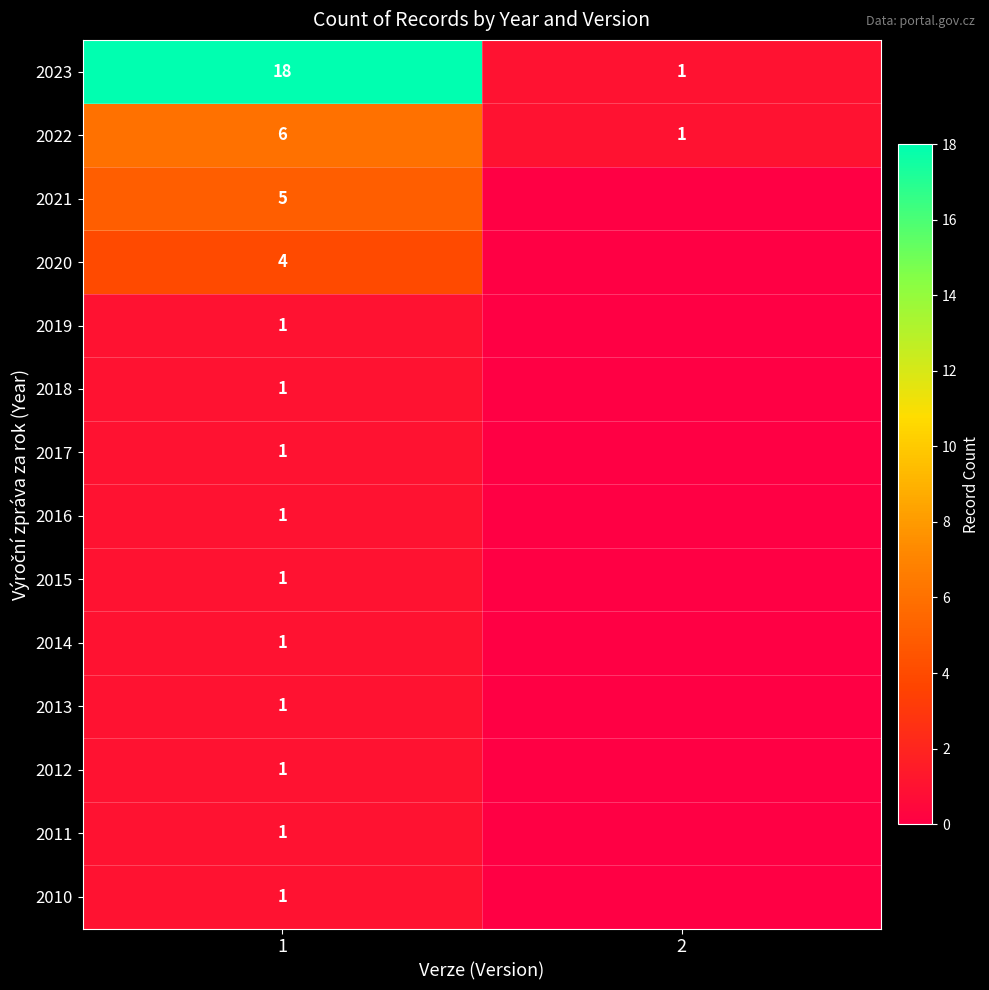

The 2015 series shows 2 at 1. True or false?

False